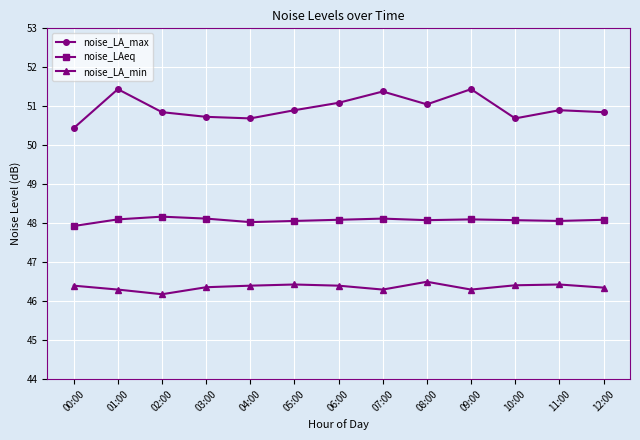

What is the total value across all series at 01:00?

145.8